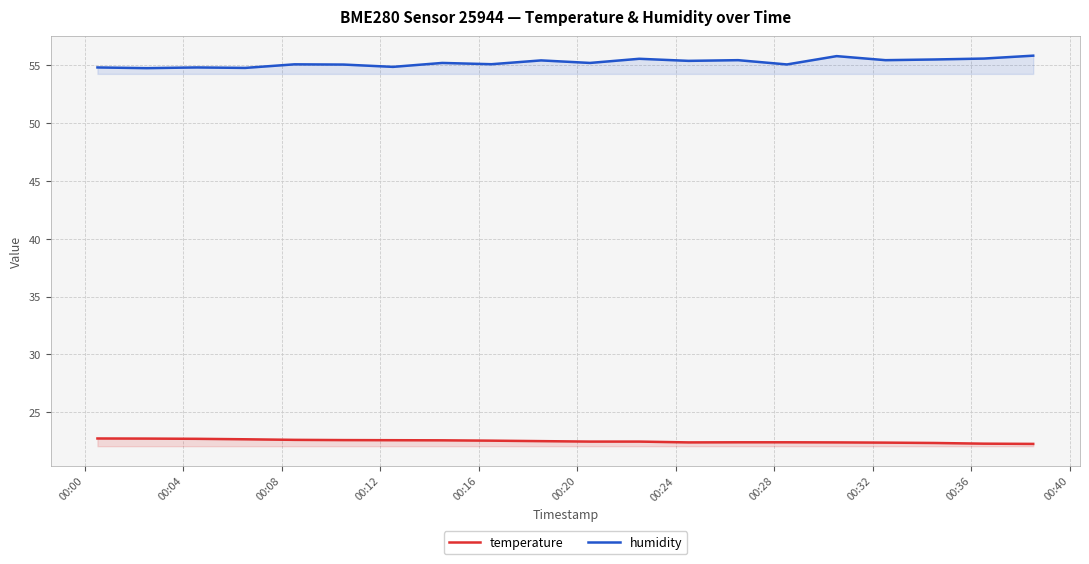

True or false: humidity and temperature intersect in this chart.

False